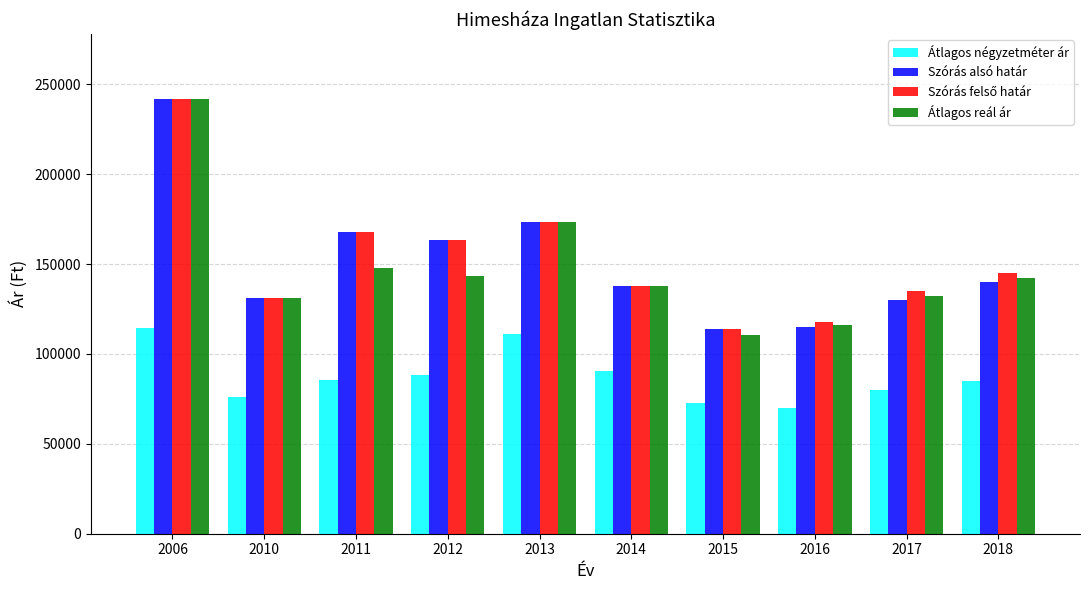

What is the approximate value of Átlagos reál ár at 2016?

116000